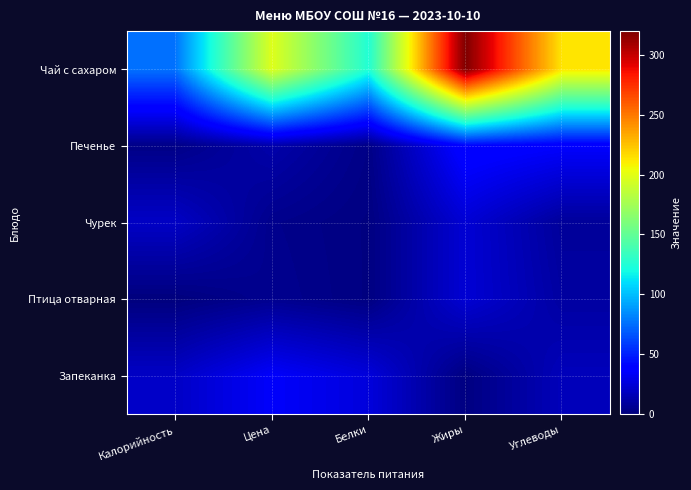

Which series has the widest spread of values?

Чай с сахаром